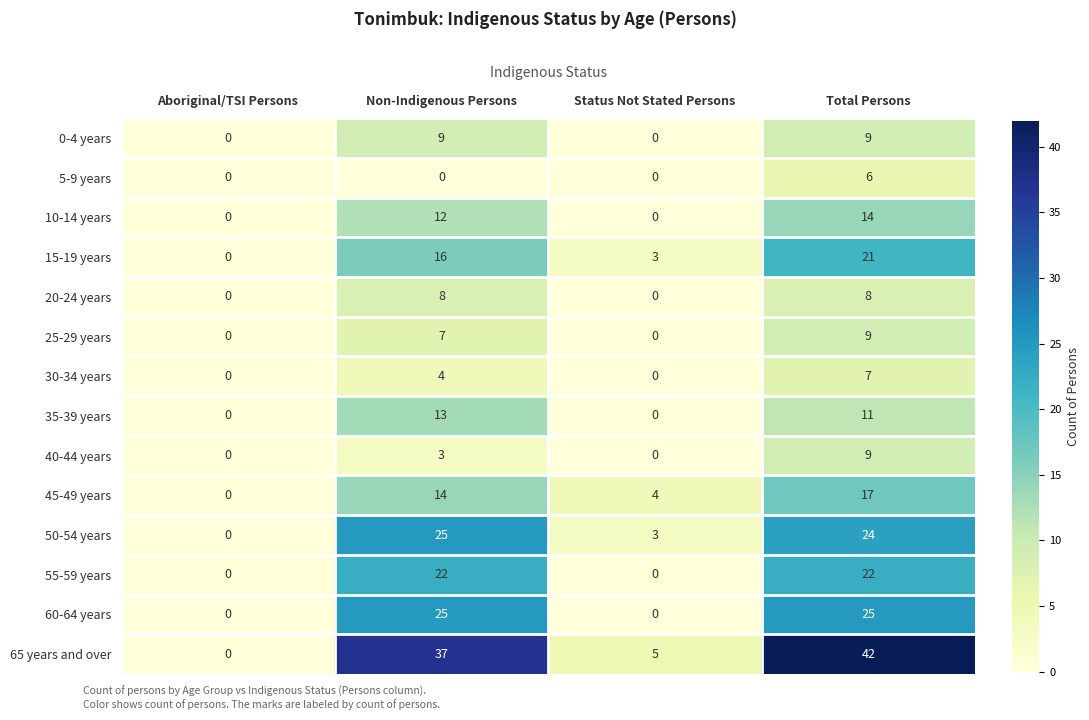

Which series has the largest total across all categories?

65 years and over